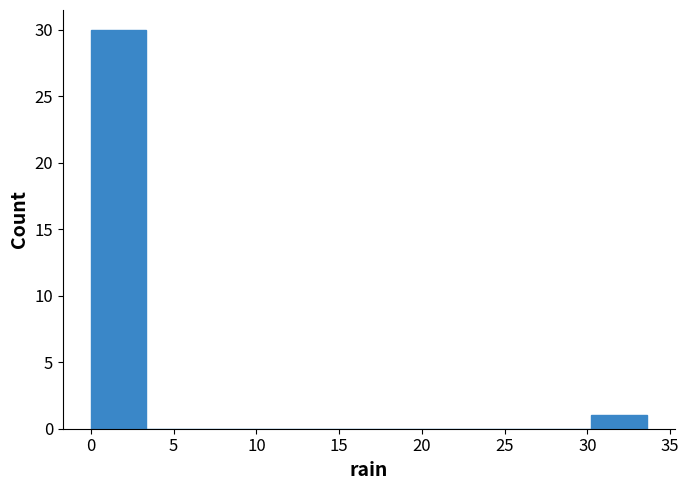

Reading left to right, transcribe this chart: for each bar, give the range it covers on the x-axis and its height. Neither the bar edges nor the heights are printed on the chart, so give them approximately, as read against the axes.

0.0 to 3.5: 30
3.5 to 6.5: 0
6.5 to 10.0: 0
10.0 to 13.5: 0
13.5 to 17.0: 0
17.0 to 20.0: 0
20.0 to 23.5: 0
23.5 to 27.0: 0
27.0 to 30.0: 0
30.0 to 33.5: 1